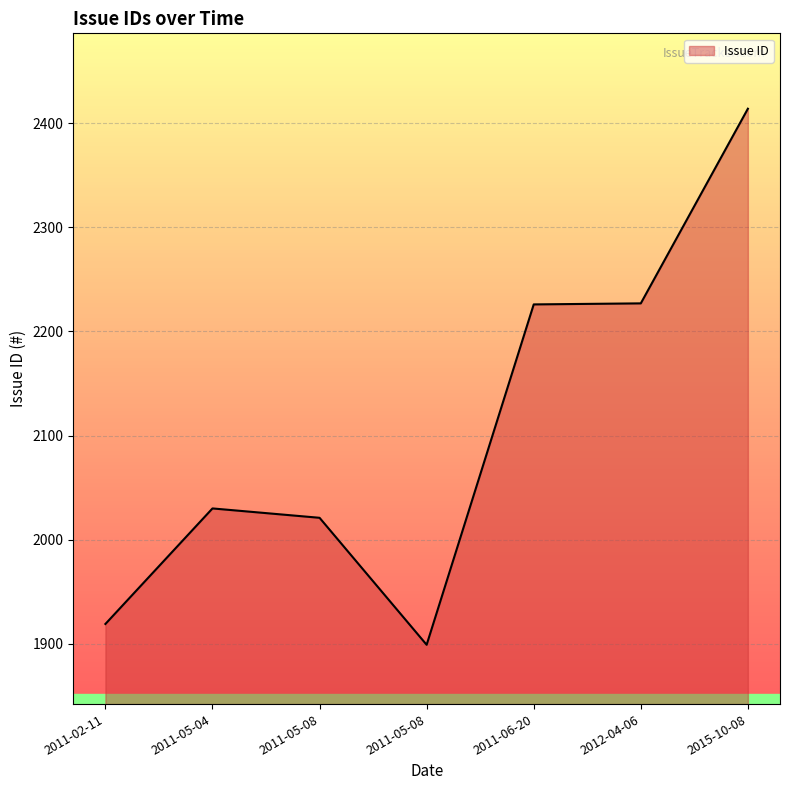

List the labels in order of value, smallest first.

2011-05-08, 2011-02-11, 2011-05-08, 2011-05-04, 2011-06-20, 2012-04-06, 2015-10-08